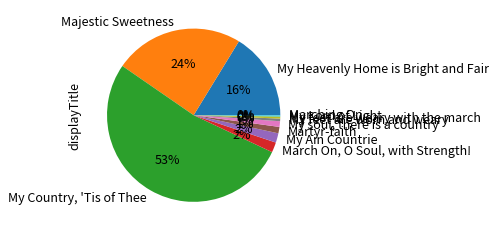

Which category accounts for the majority?

My Country, 'Tis of Thee